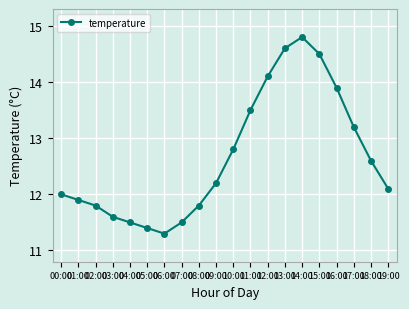

How many categories are shown in the chart?

20